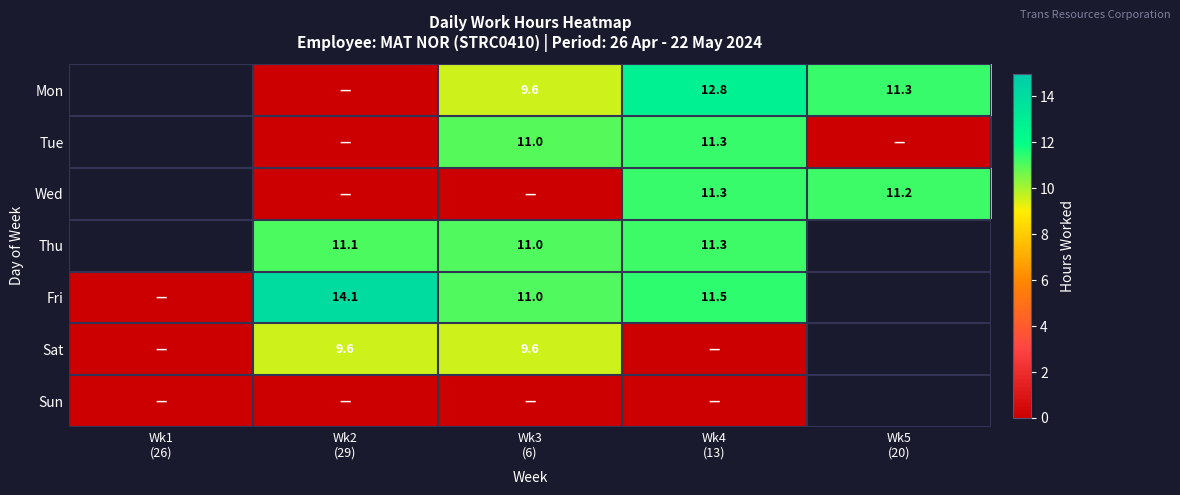

True or false: Fri has a value of 14.6 at Wk3 (6).

False